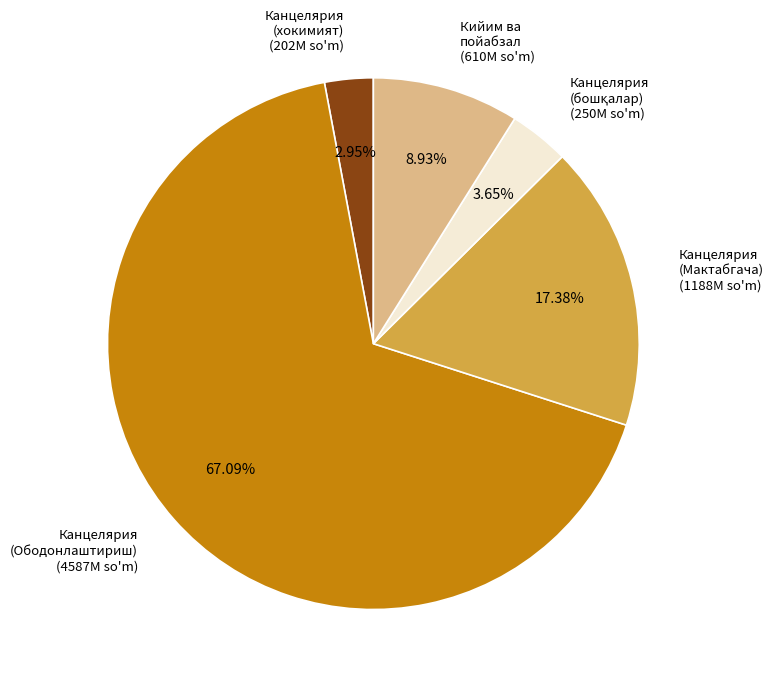

Which slice is the smallest?

Канцелярия (хокимият)